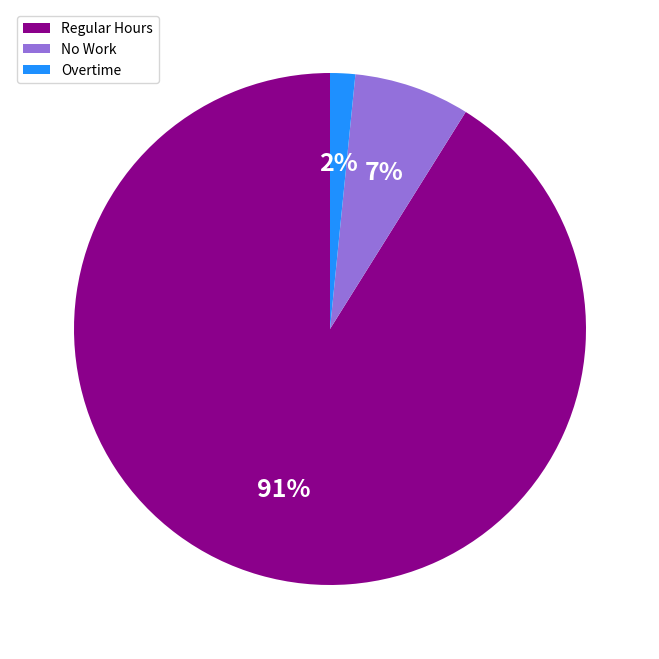

Rank the categories by value from lowest to highest.

Overtime, No Work, Regular Hours